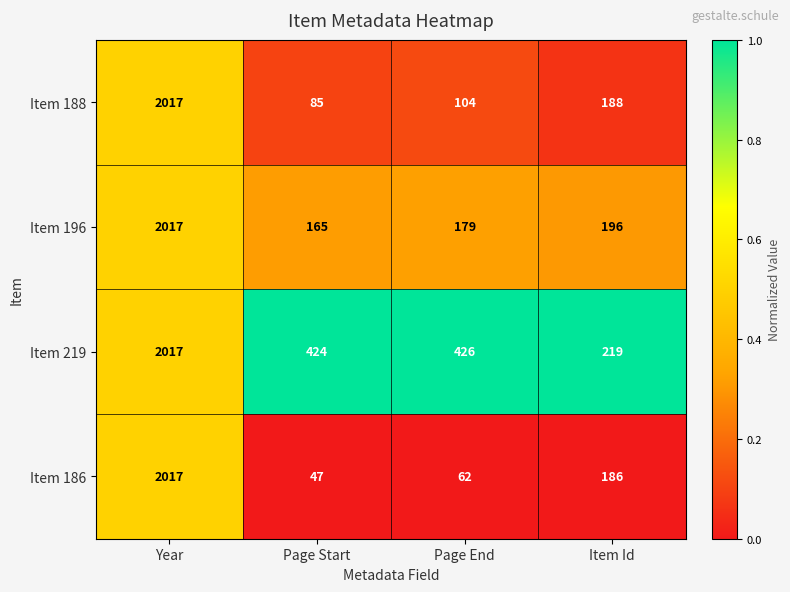

Count the number of data series in this chart.

4